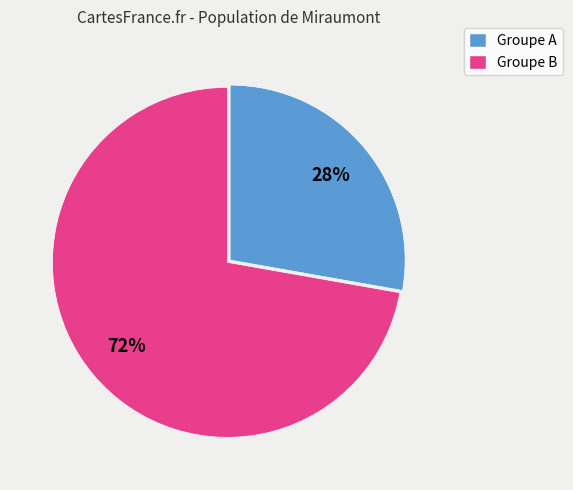

To the nearest percent, what is the average slice percentage?

50%